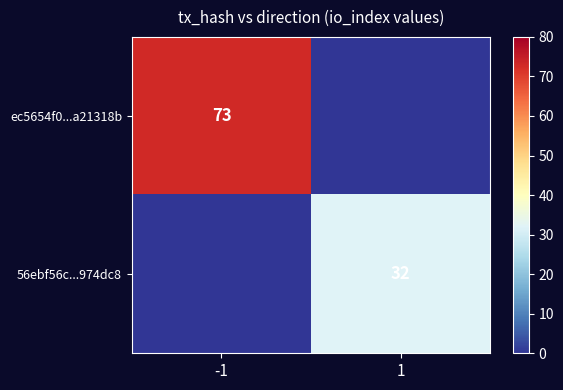

The 56ebf56c...974dc8 series shows 32 at 1. True or false?

True